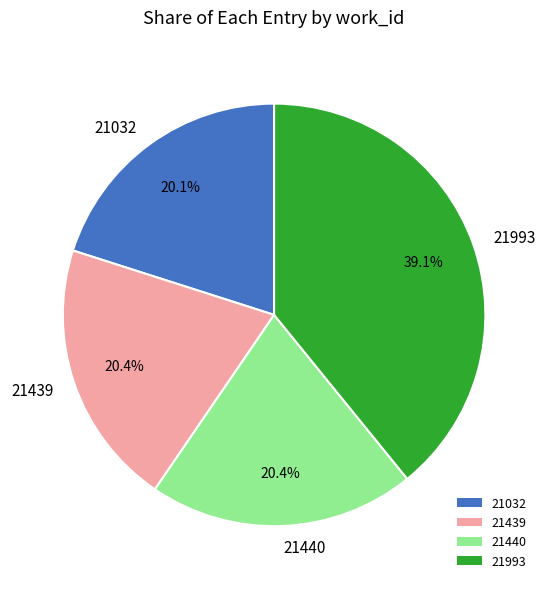

True or false: 21032 accounts for 20% of the total.

True